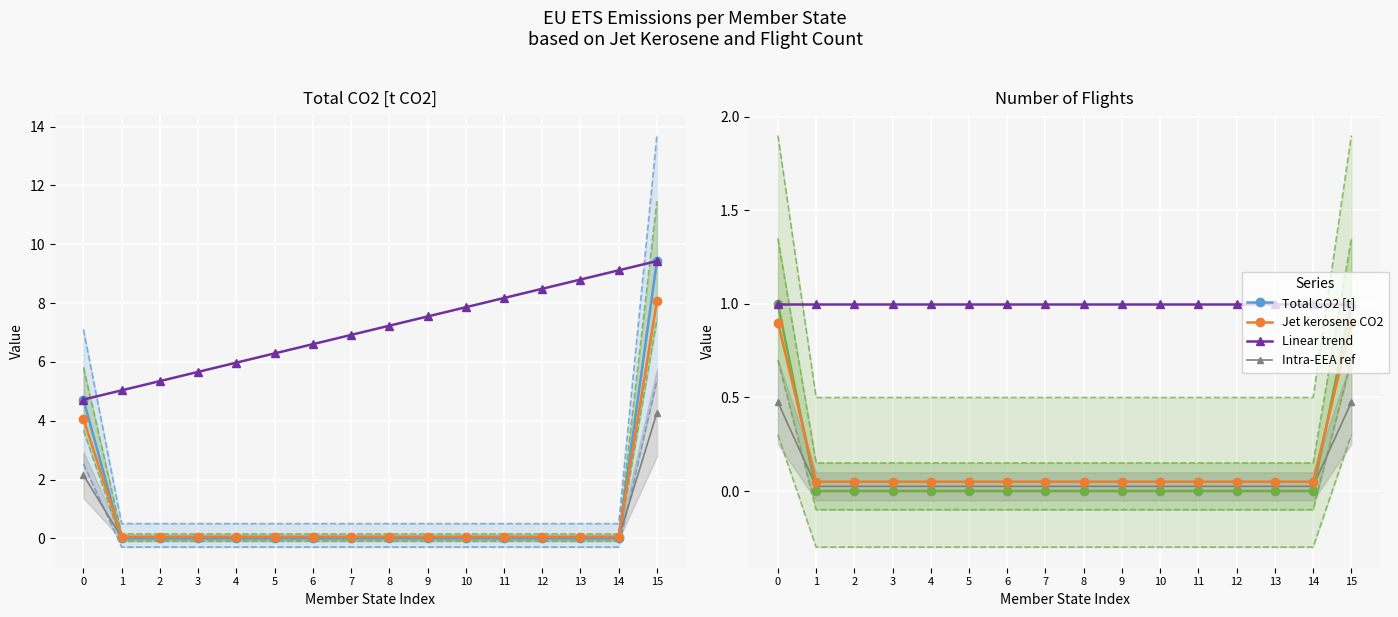

How many categories are shown in the chart?

16